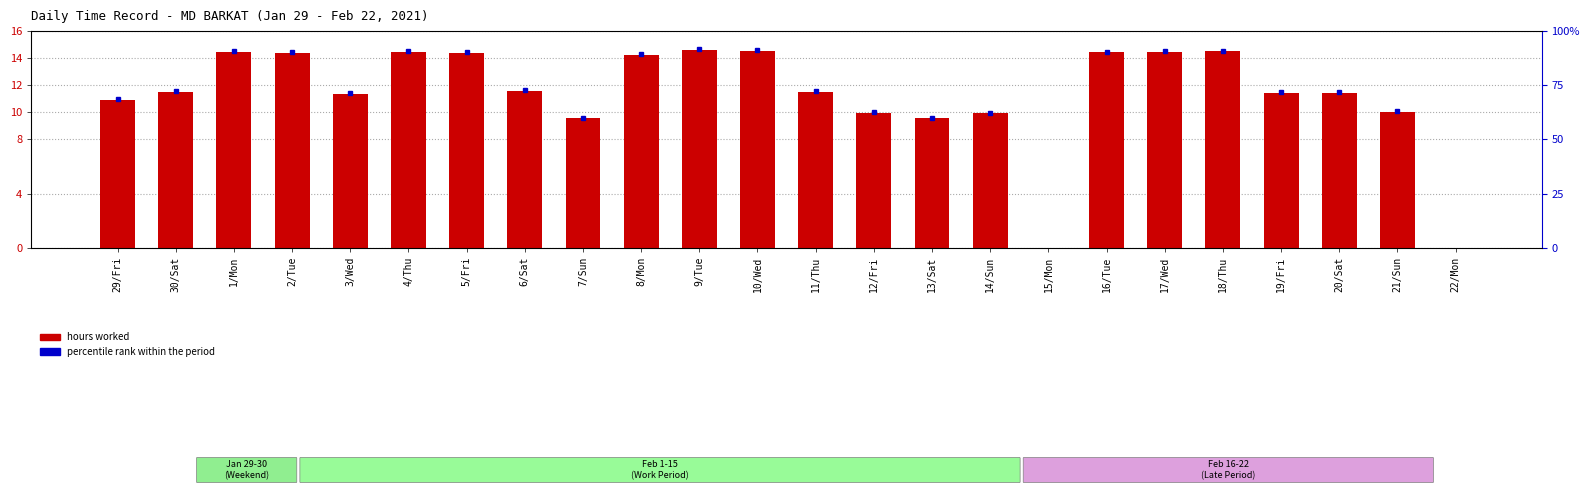

Reading left to right, extract all data points from this chart.

10.9	11.5	14.5	14.4	11.4	14.4	14.4	11.6	9.6	14.2	14.6	14.5	11.5	9.9	9.6	9.9	0.0	14.4	14.5	14.5	11.4	11.5	10.0	0.0